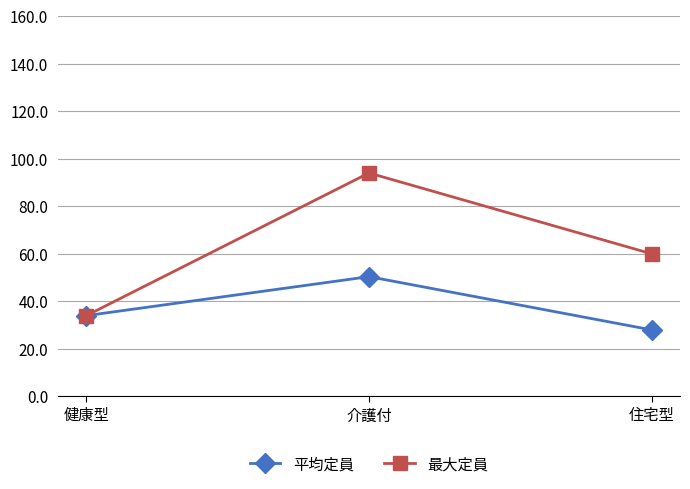

What is the difference between the highest and lowest values at 住宅型?

32.0